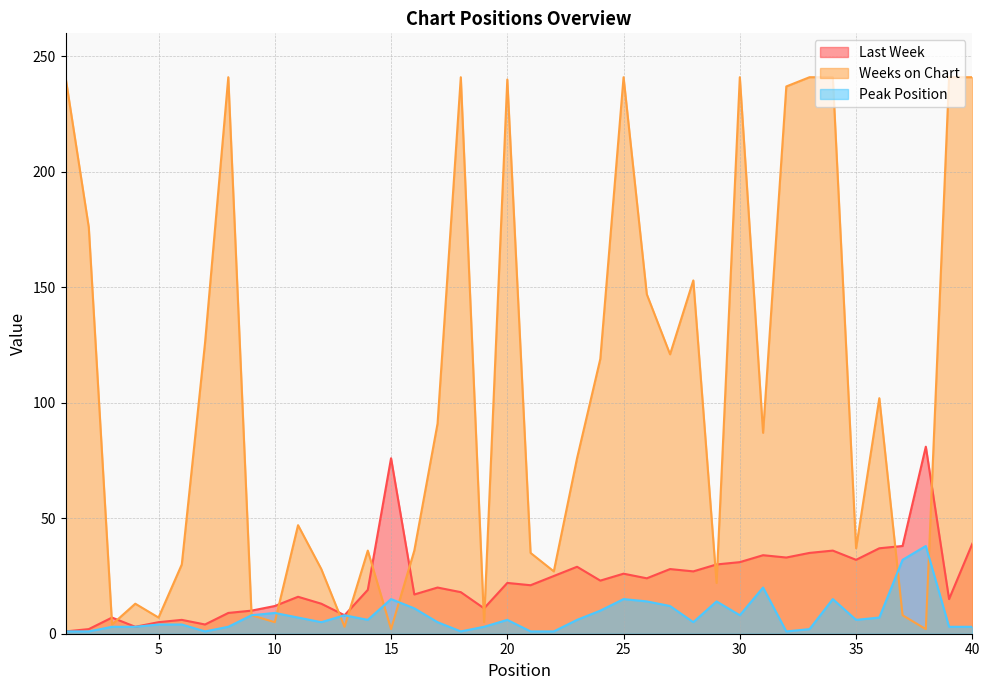

Is the value of Weeks on Chart at 33 greater than the value of Peak Position at 23?

Yes